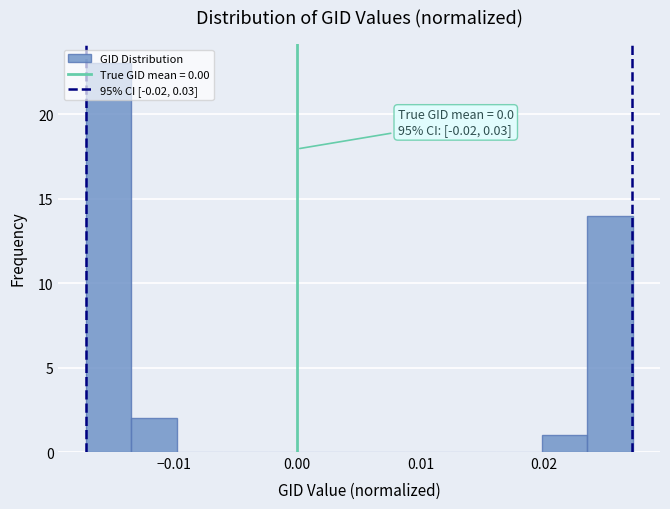

Read against the x-axis, roughly where is the centre of the tallest bar?

-0.015